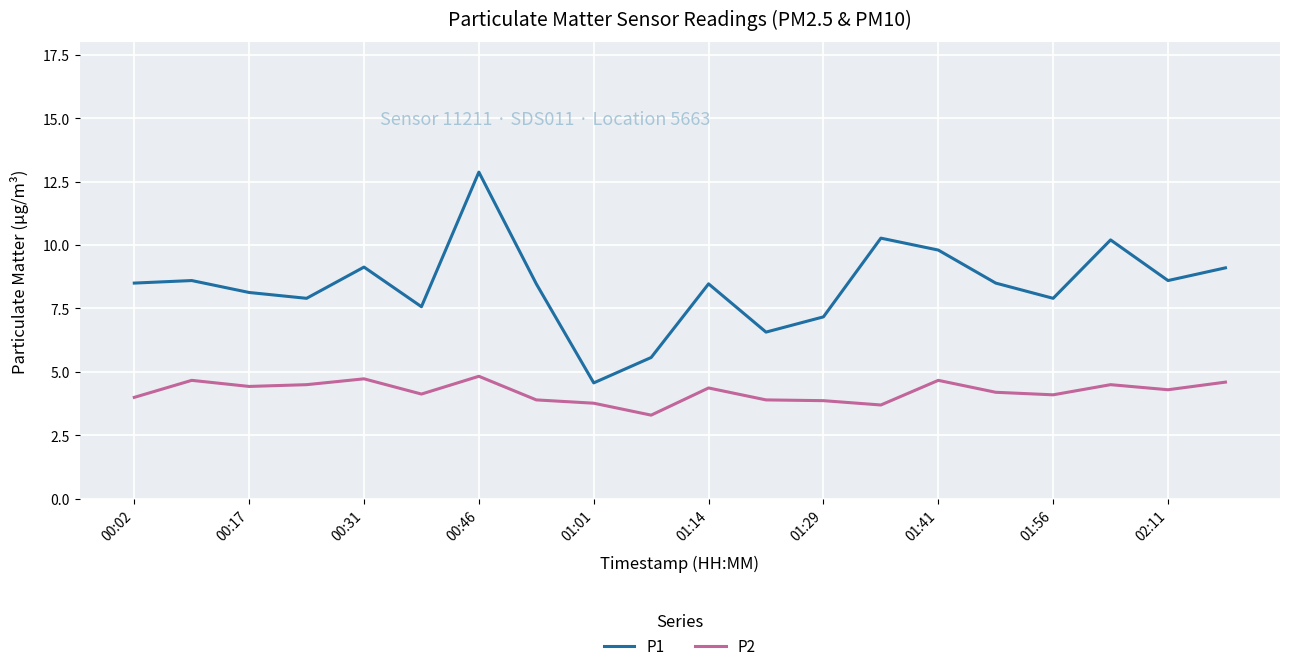

True or false: P2 and P1 intersect in this chart.

False